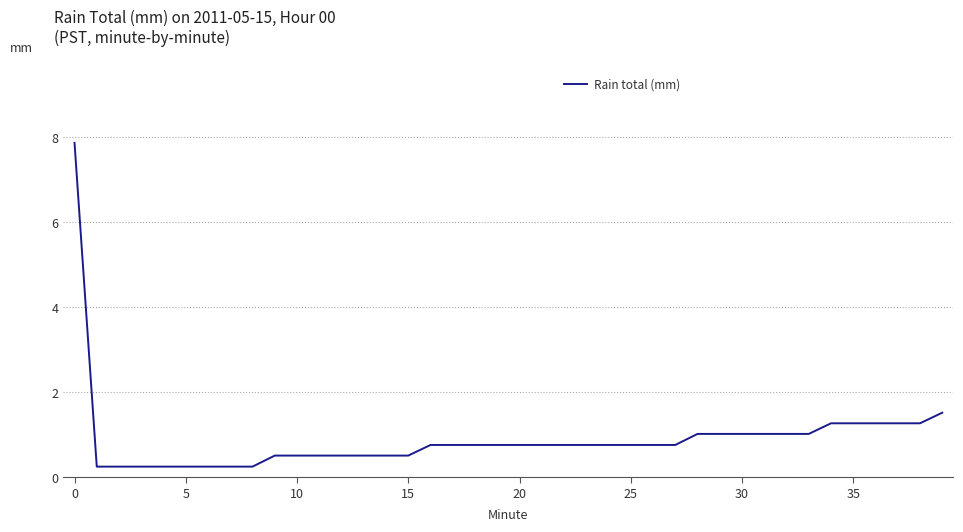

Does the chart display data point markers on the line(s)?

No